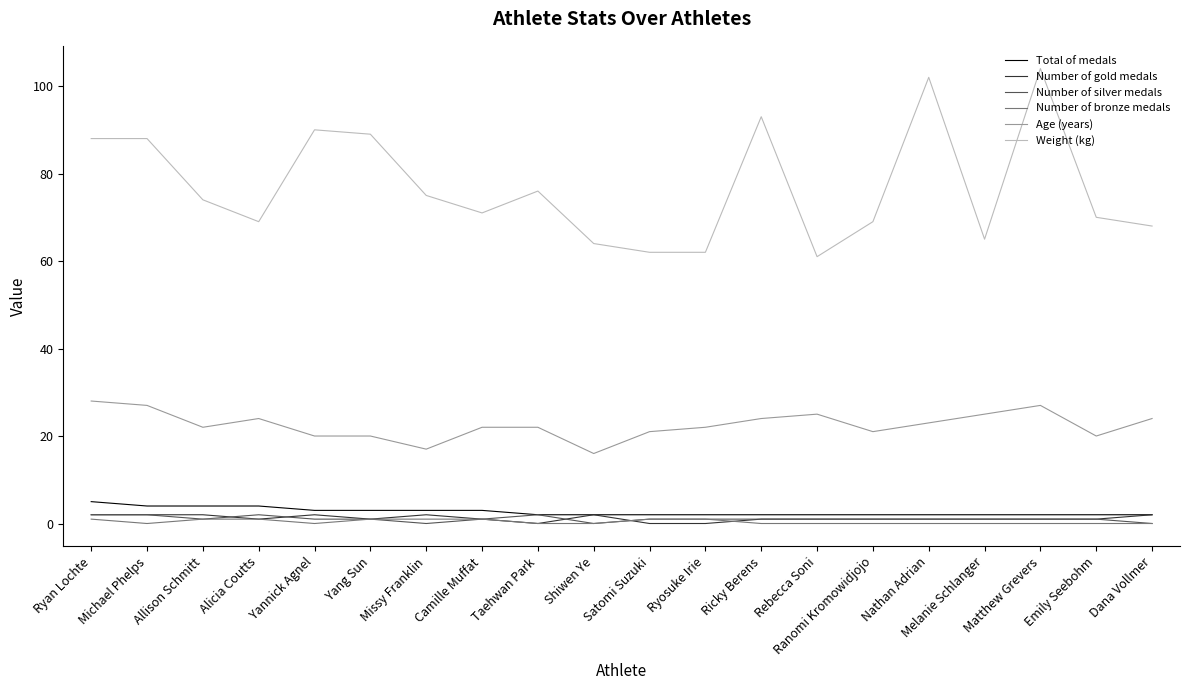

What is the total value across all series at Missy Franklin?

98